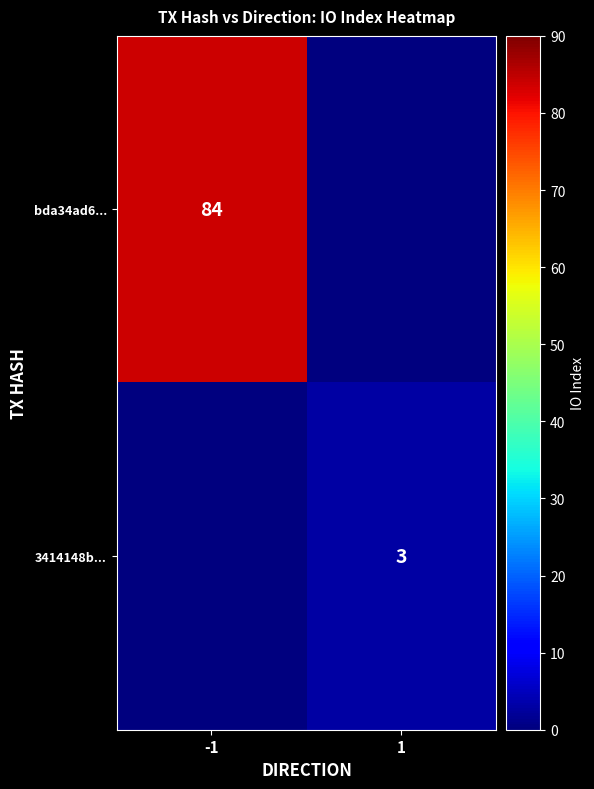

Is it true that 3414148b... equals 1 at 1?

False